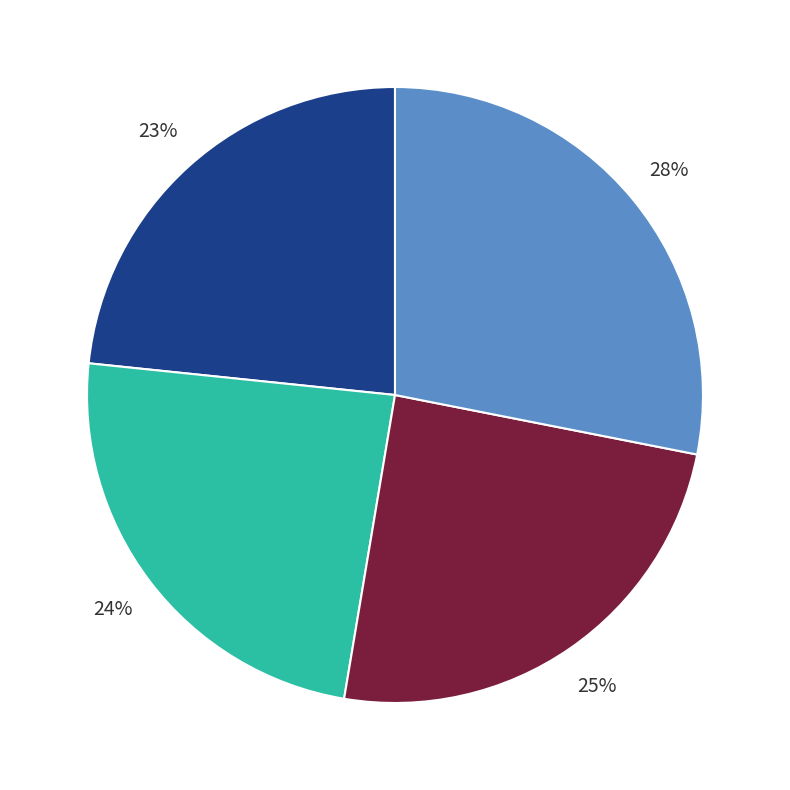

To the nearest percent, what is the difference between the largest and smallest slice percentages?

5%